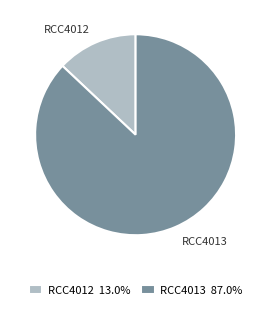

Rank the categories by value from lowest to highest.

RCC4012, RCC4013